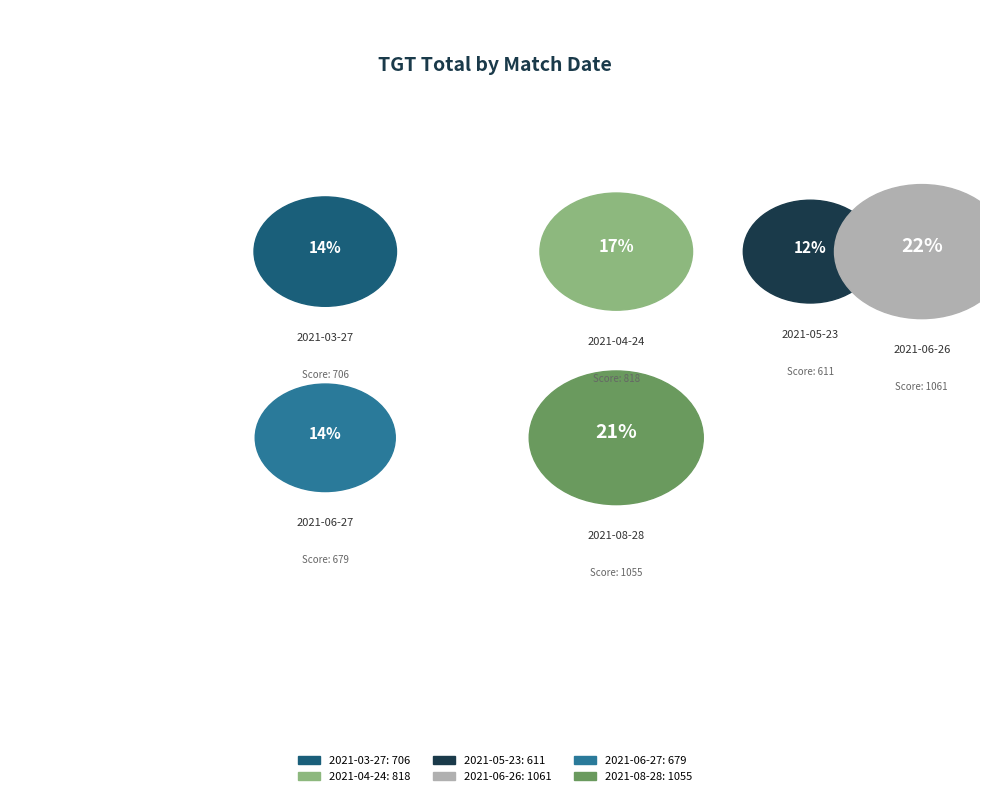

To the nearest percent, what is the average slice percentage?

17%